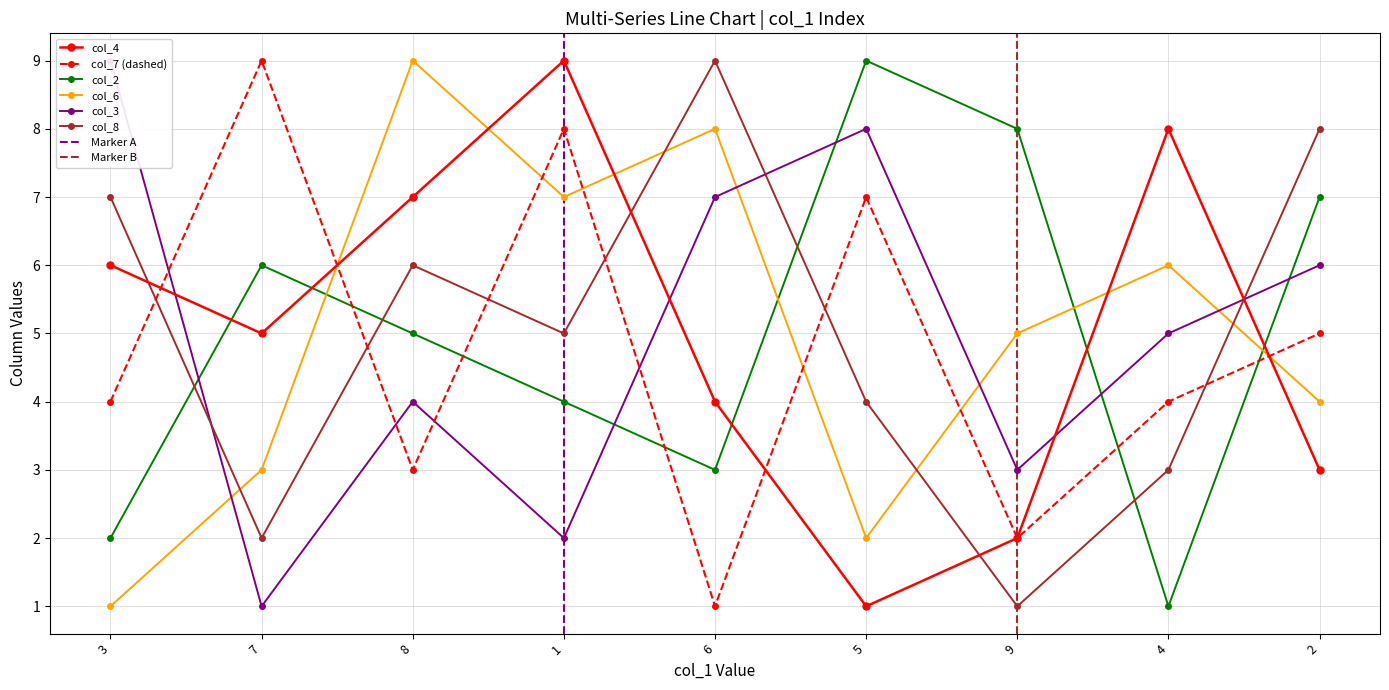

Which series changed the most between 7 and 9?

col_7